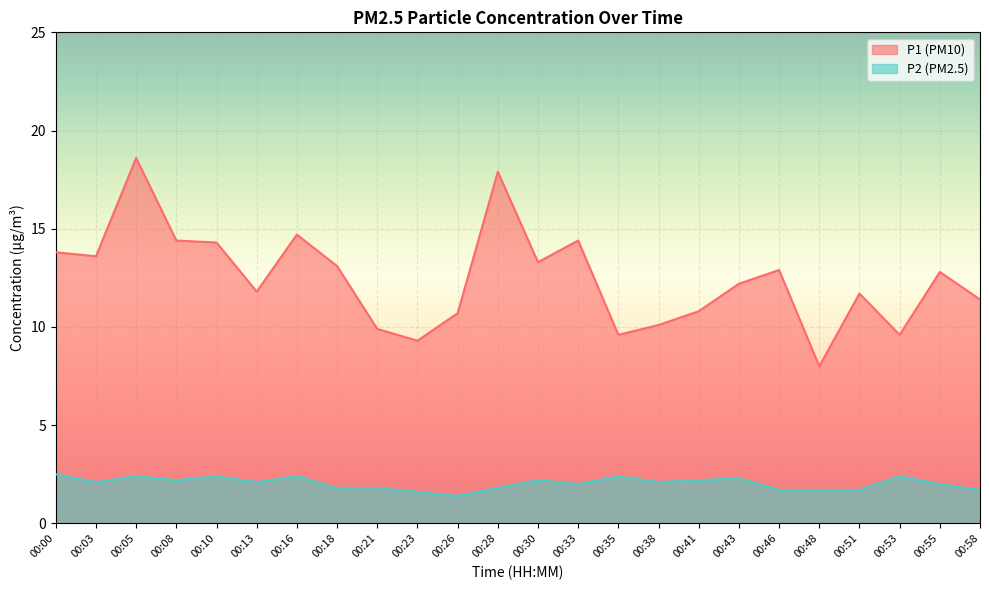

What is the spread (max minus min) of values at 00:23?

7.7